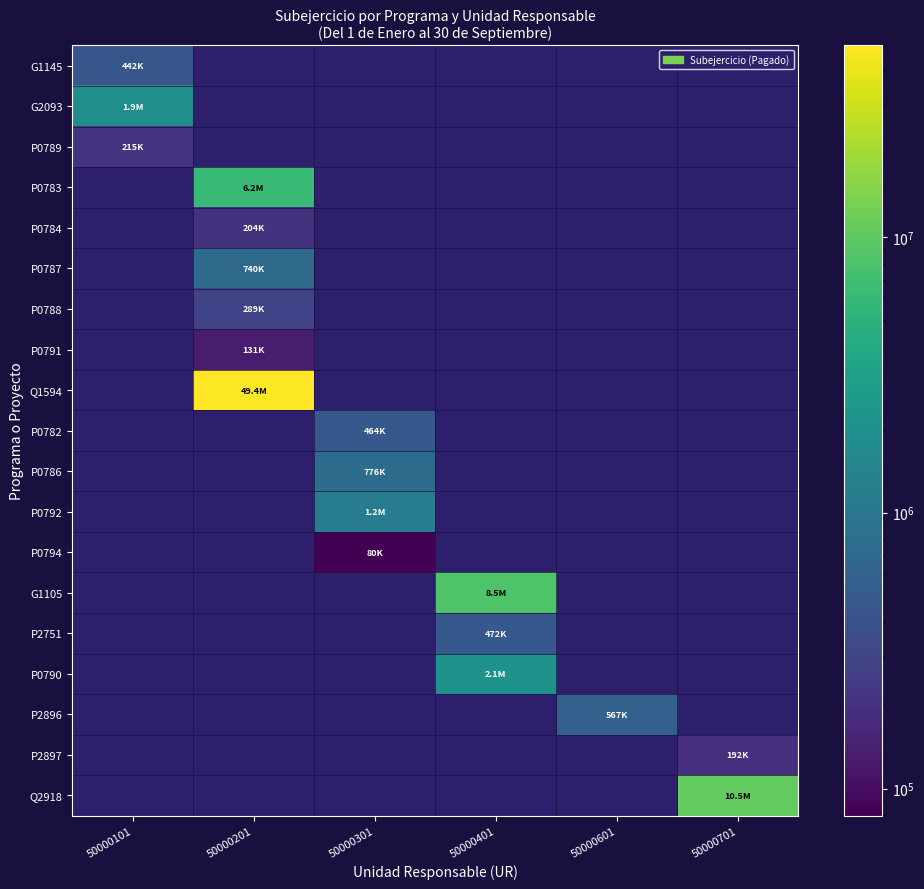

Is the value of G1105 at 50000301 greater than the value of Q2918 at 50000101?

No